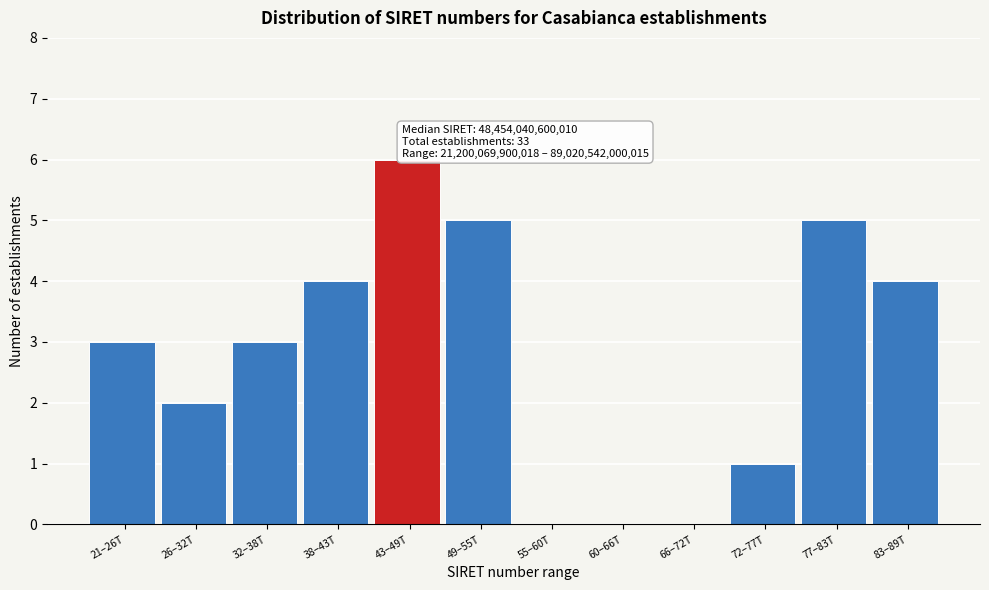

Reading left to right, list all the values displayed in this chart.

21–26T=3	26–32T=2	32–38T=3	38–43T=4	43–49T=6	49–55T=5	55–60T=0	60–66T=0	66–72T=0	72–77T=1	77–83T=5	83–89T=4